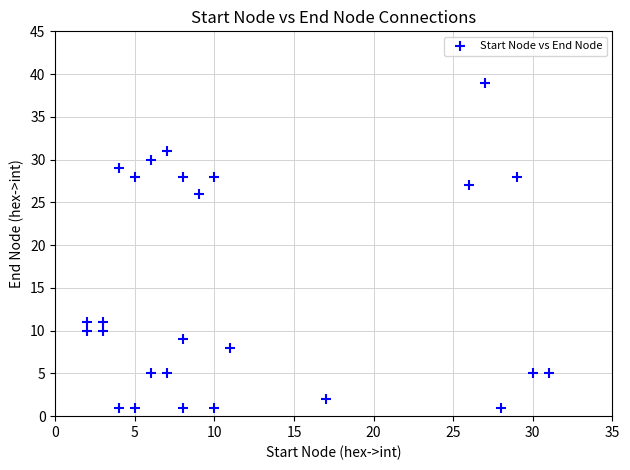

What Y value in the scatter plot is closest to 20?

26